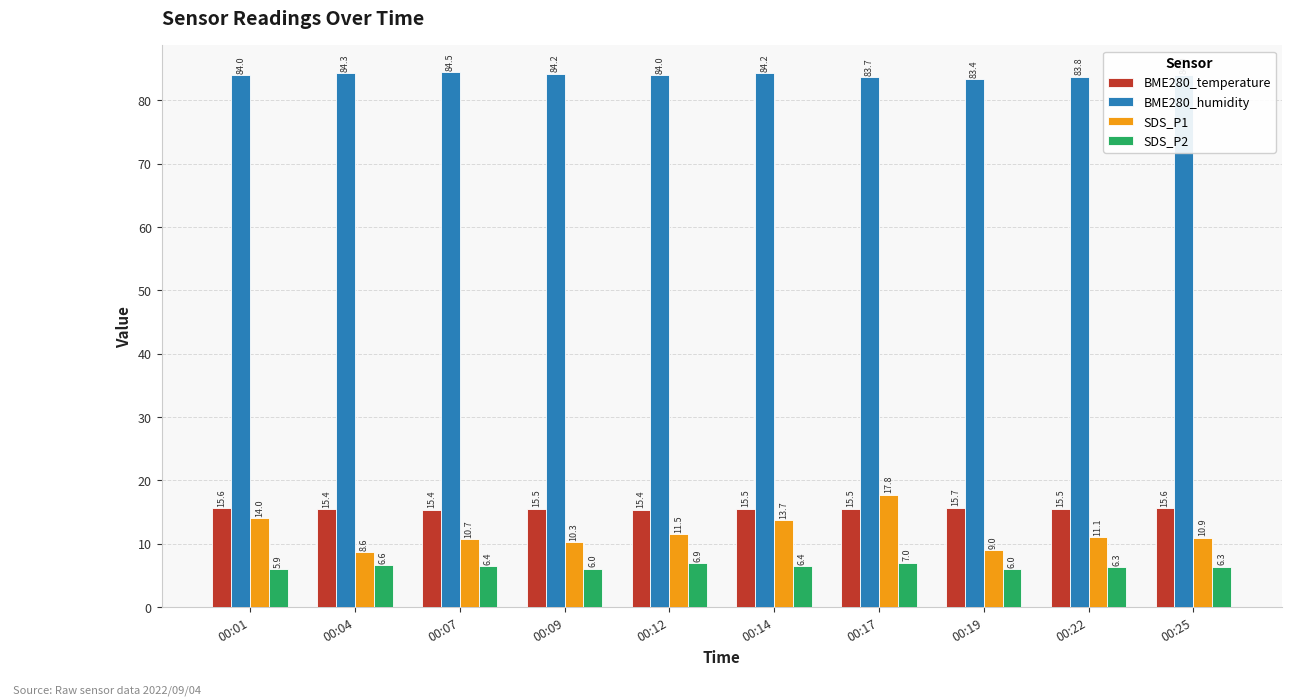

What is the difference between the second highest and minimum values in the SDS_P1 series?

5.4